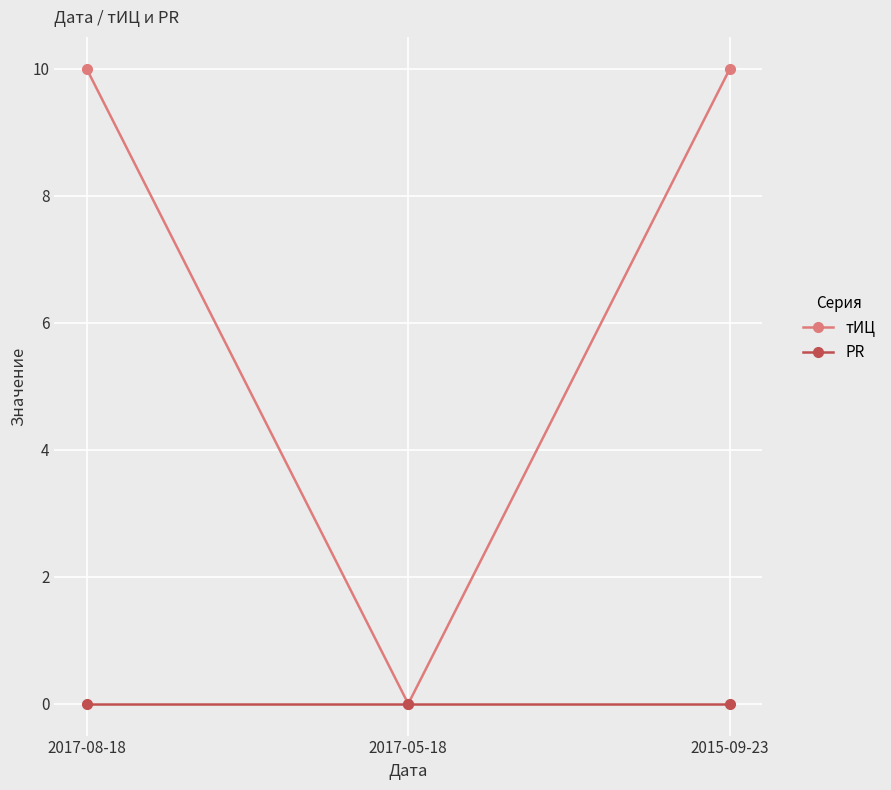

The тИЦ series shows 10 at 2017-08-18. True or false?

True